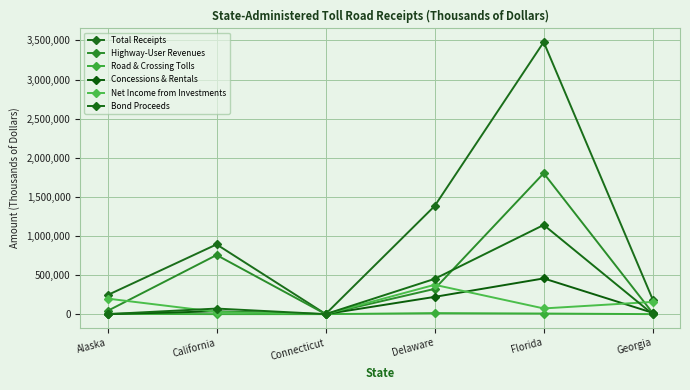

What is the value of the Net Income from Investments point at the 4th from the left?

375212